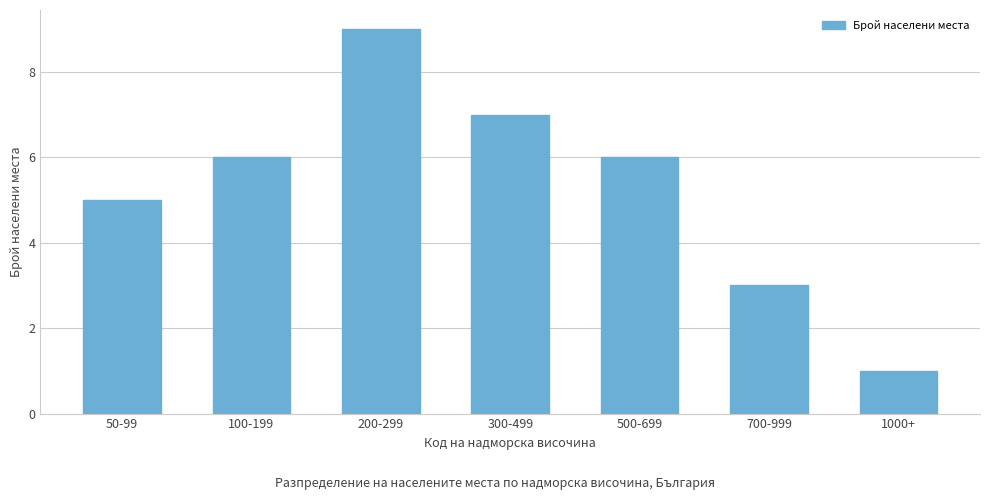

Reading left to right, what are all the values shown in this chart?

50-99=5	100-199=6	200-299=9	300-499=7	500-699=6	700-999=3	1000+=1